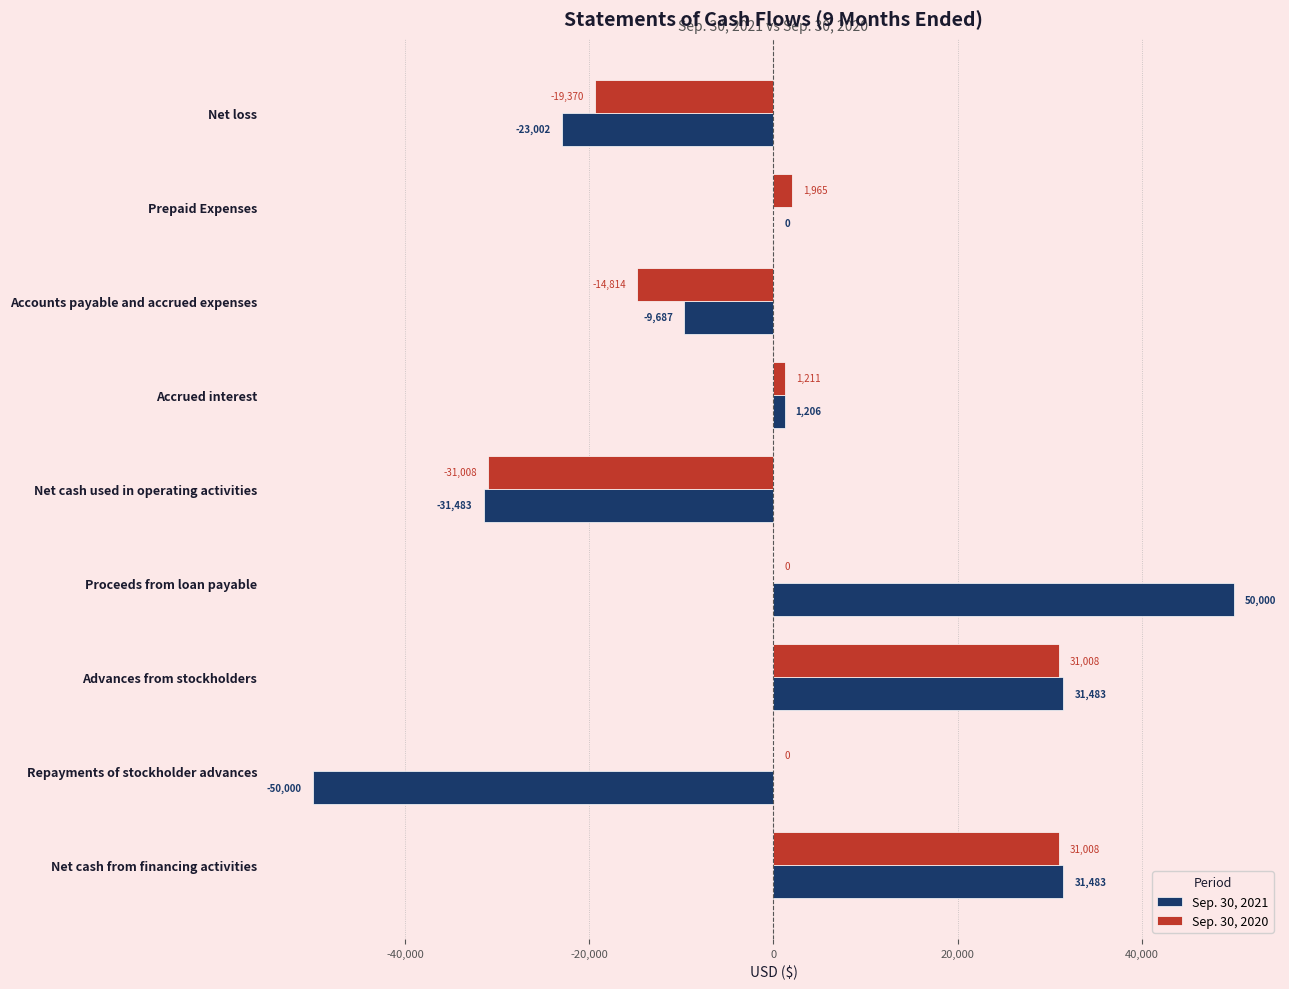

Is it true that Sep. 30, 2021 equals -31483 at Net cash used in operating activities?

True